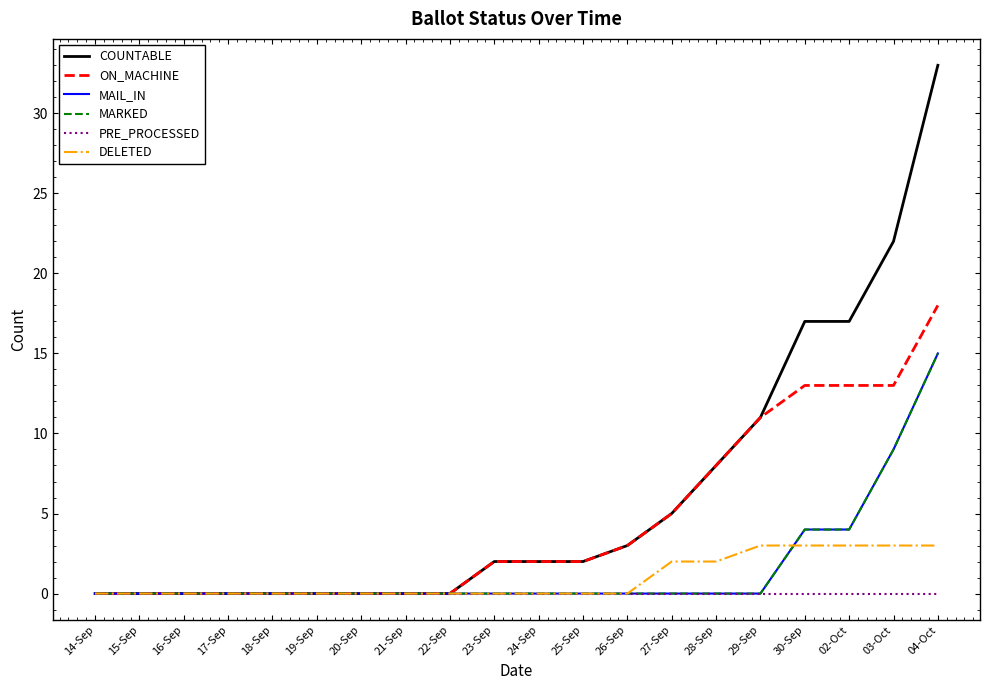

List the series in order of their peak value, highest first.

COUNTABLE, ON_MACHINE, MAIL_IN, MARKED, DELETED, PRE_PROCESSED